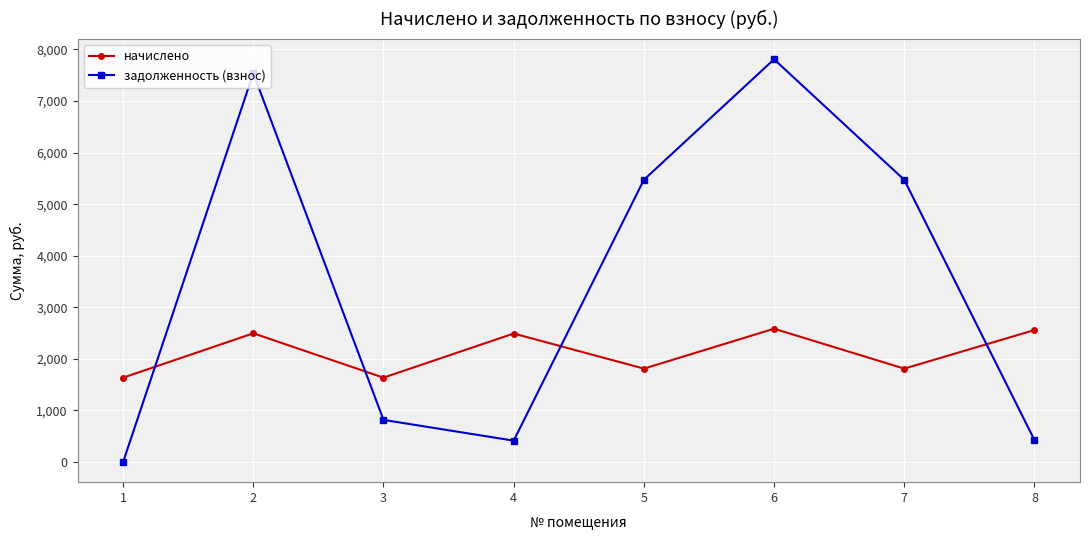

What is the value of the начислено point at the 6th from the left?

2585.4